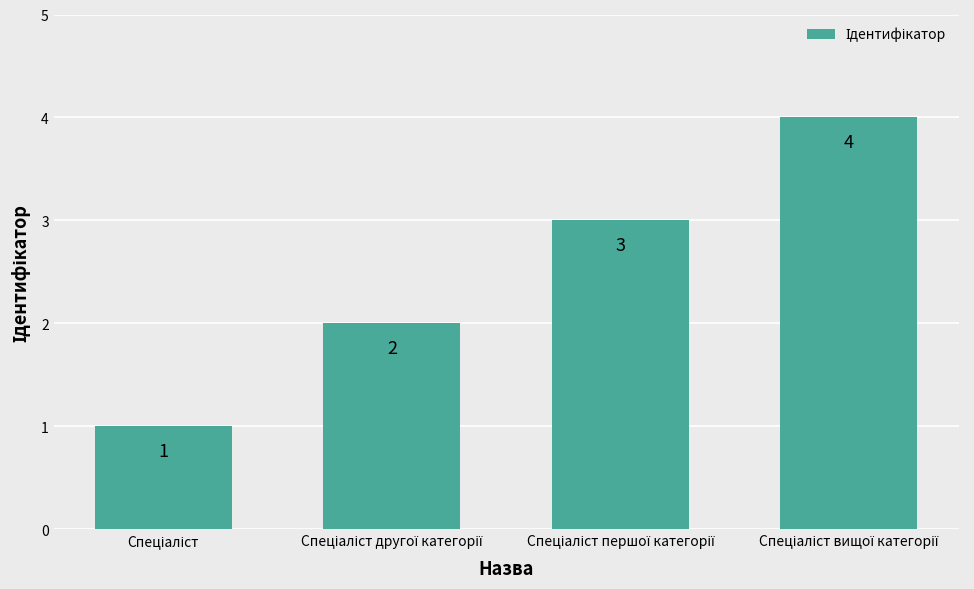

What is the difference between the maximum and minimum values?

3